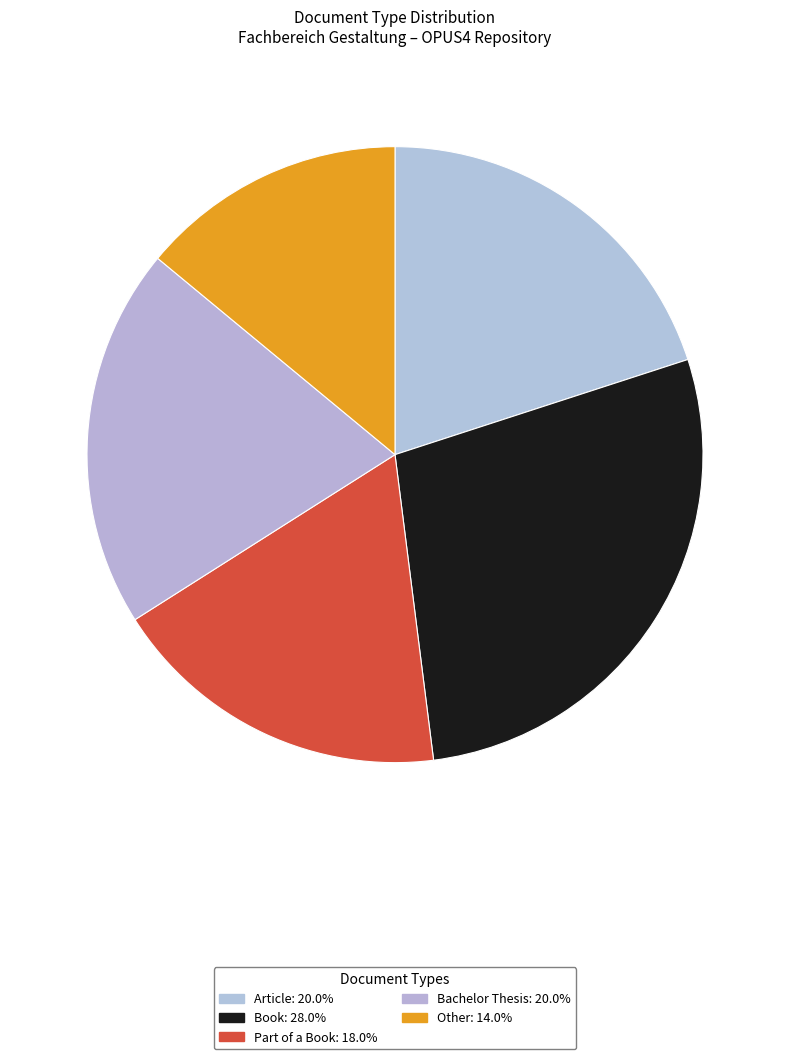

Is there a majority slice in this chart?

No